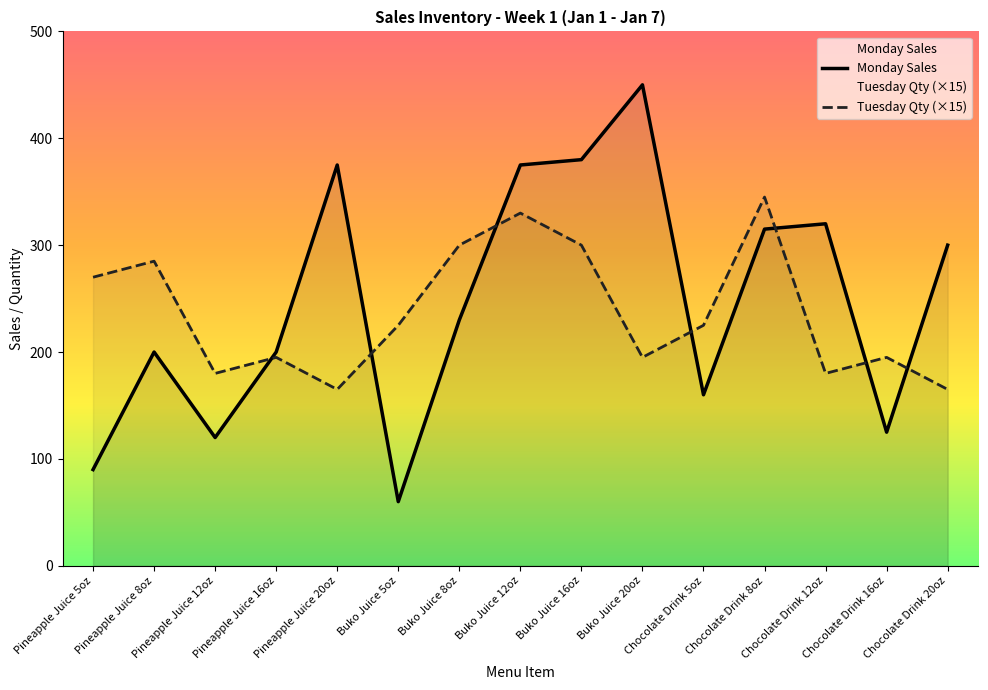

Reading left to right, extract all data points from this chart.

Monday Sales: 90	200	120	200	375	60	230	375	380	450	160	315	320	125	300
Tuesday Qty (×15): 270	285	180	195	165	225	300	330	300	195	225	345	180	195	165